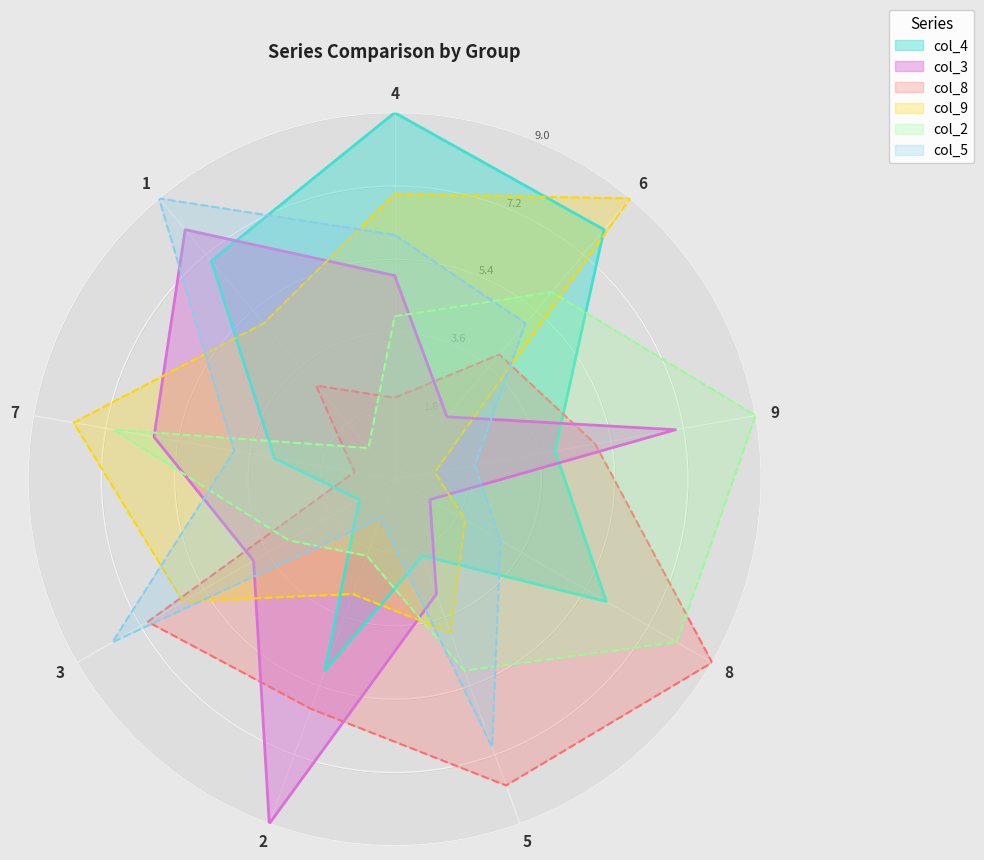

Does the chart display data point markers on the line(s)?

No